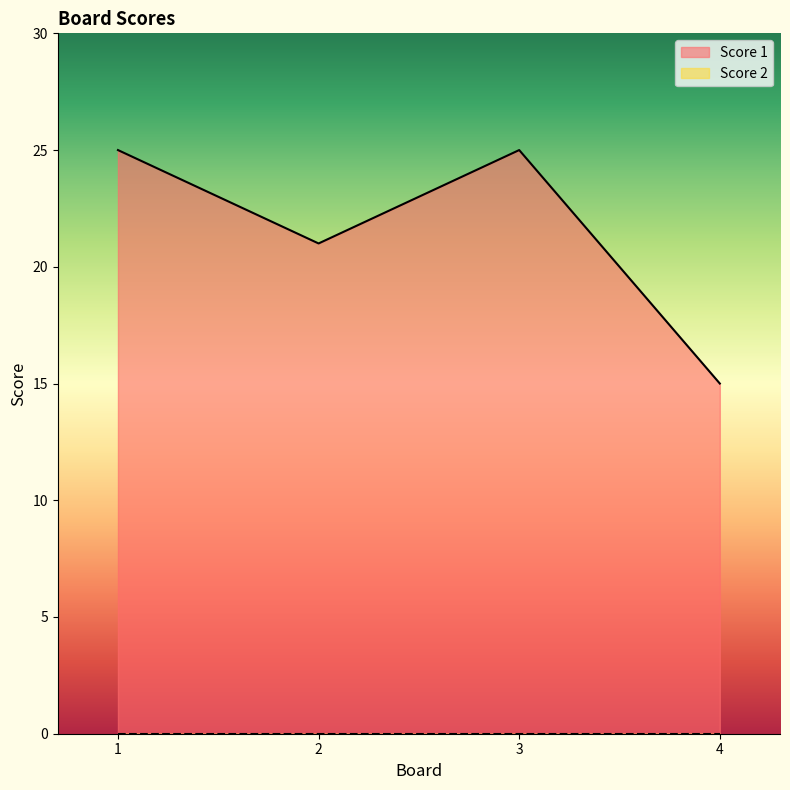

Reading right to left, list all the values displayed in this chart.

4=15	3=25	2=21	1=25